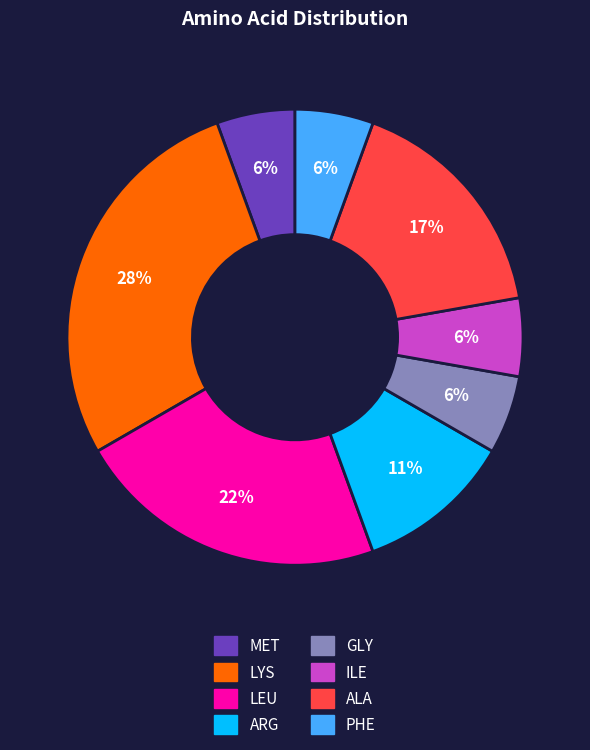

To the nearest percent, what is the difference between the largest and smallest slice percentages?

22%